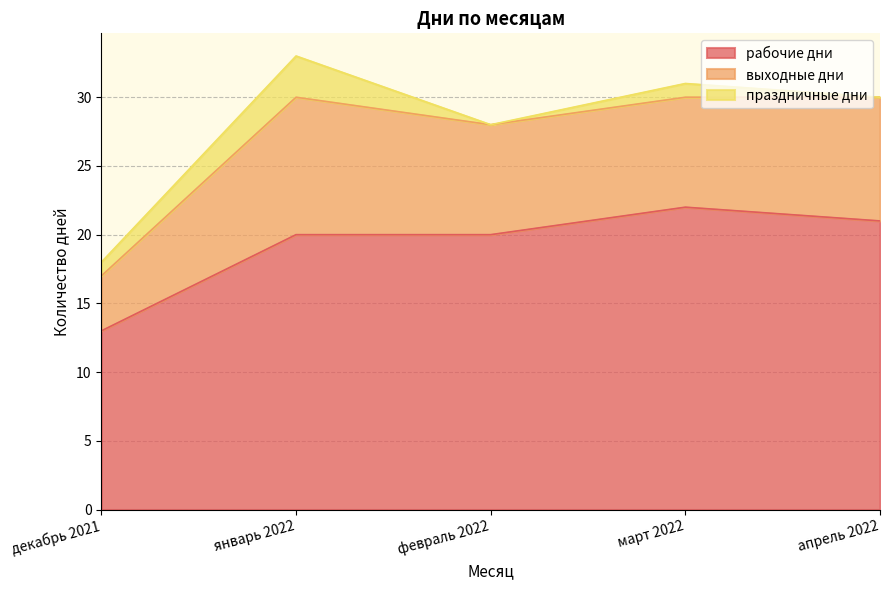

What is the difference between the maximum and minimum values in the выходные дни series?

6